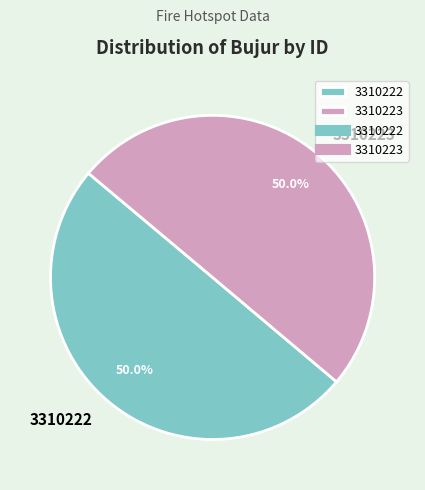

What percentage is the 3310223 slice, to the nearest percent?

50%